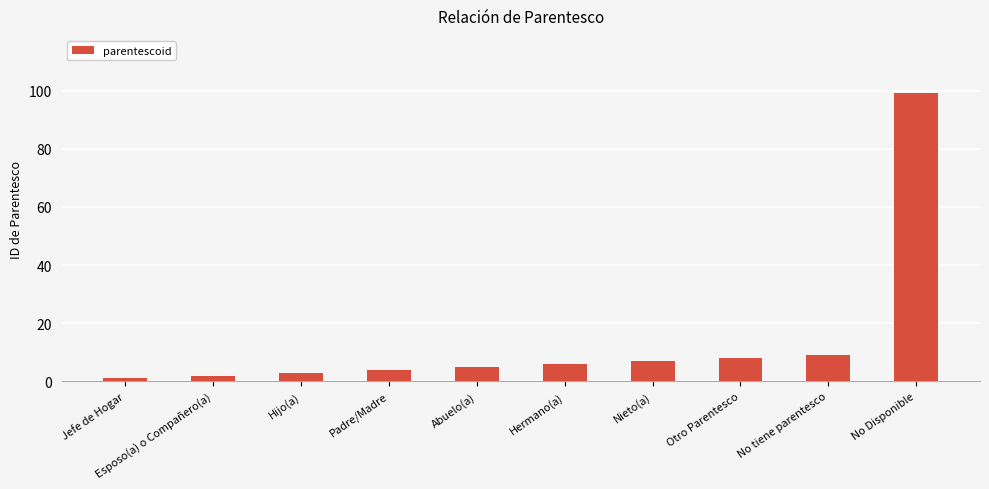

Reading left to right, list all the values displayed in this chart.

1	2	3	4	5	6	7	8	9	99